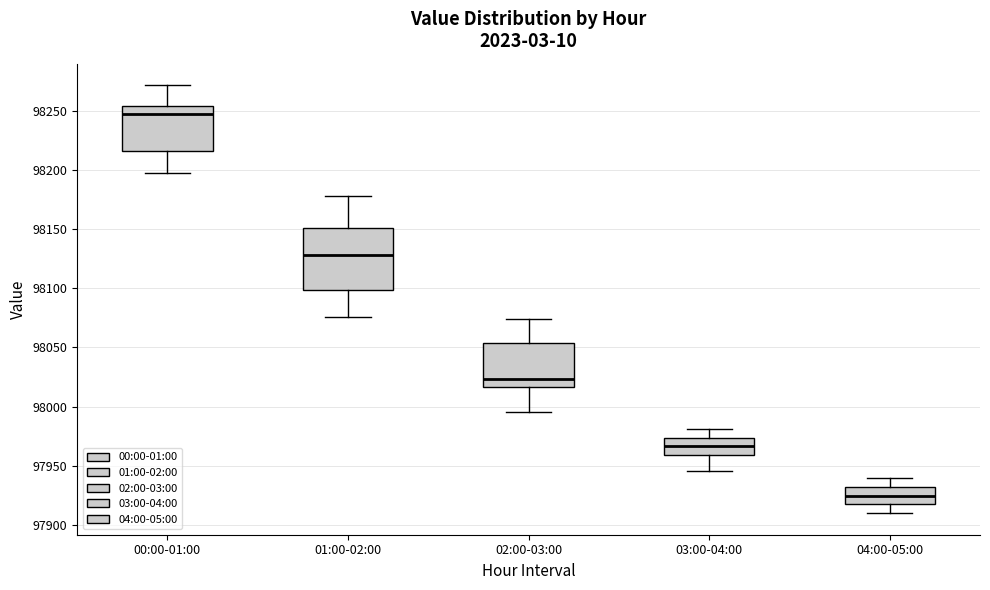

Which box is the tallest, from its lower edge to its upper edge?

01:00-02:00